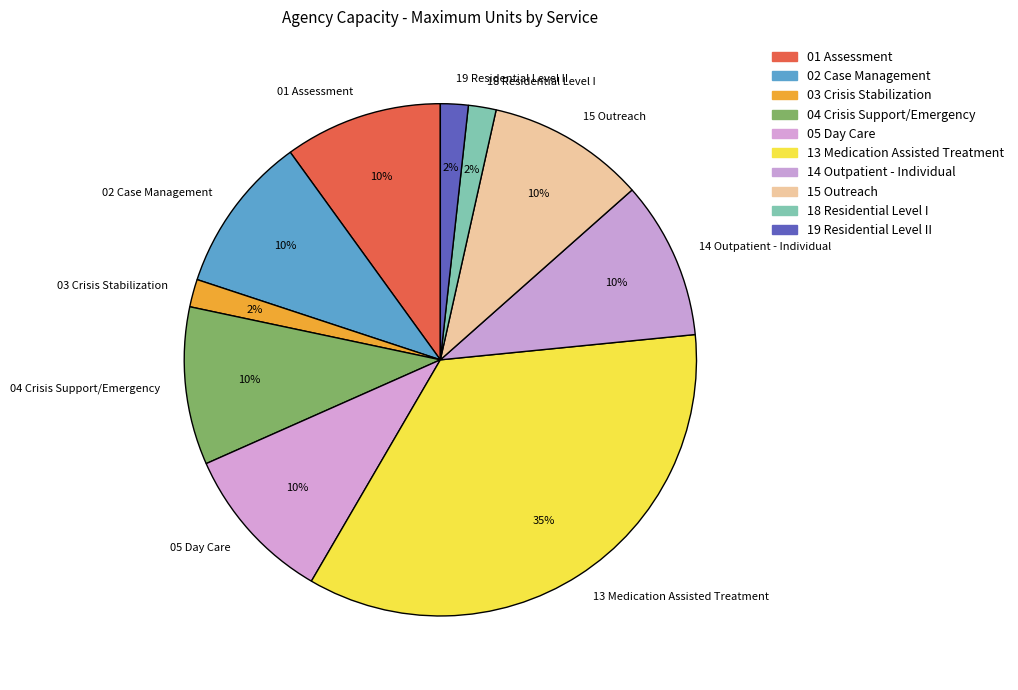

How many slices are in this pie chart?

10